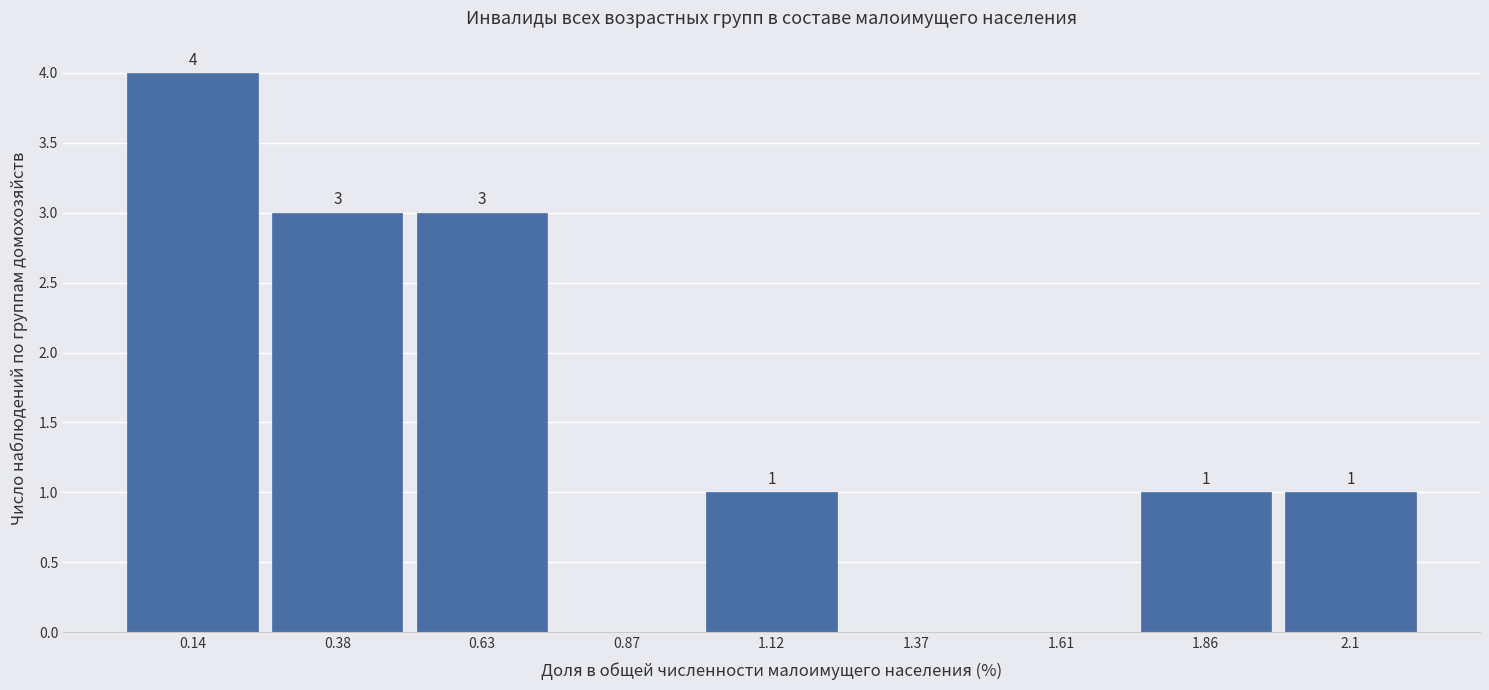

Which range on the x-axis has the tallest bar?

0.00 to 0.25